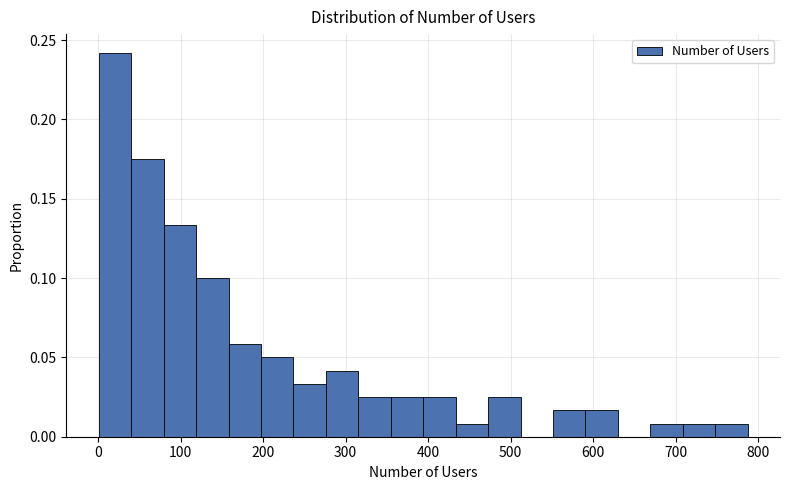

Read against the x-axis, roughly where is the centre of the tallest bar?

20